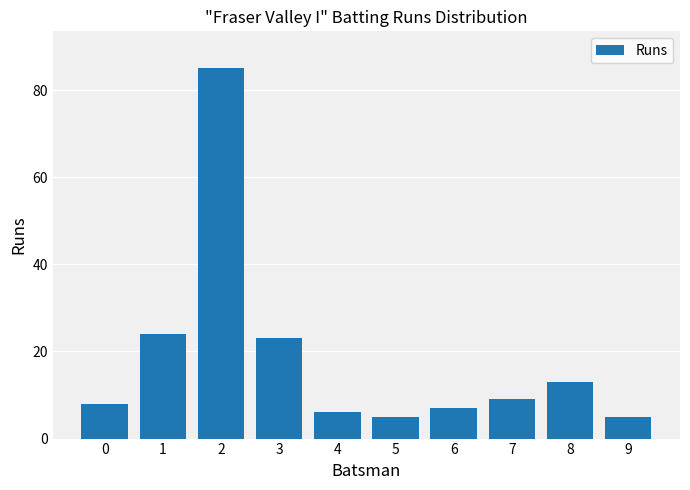

Between 8 and 5, which is larger?

8